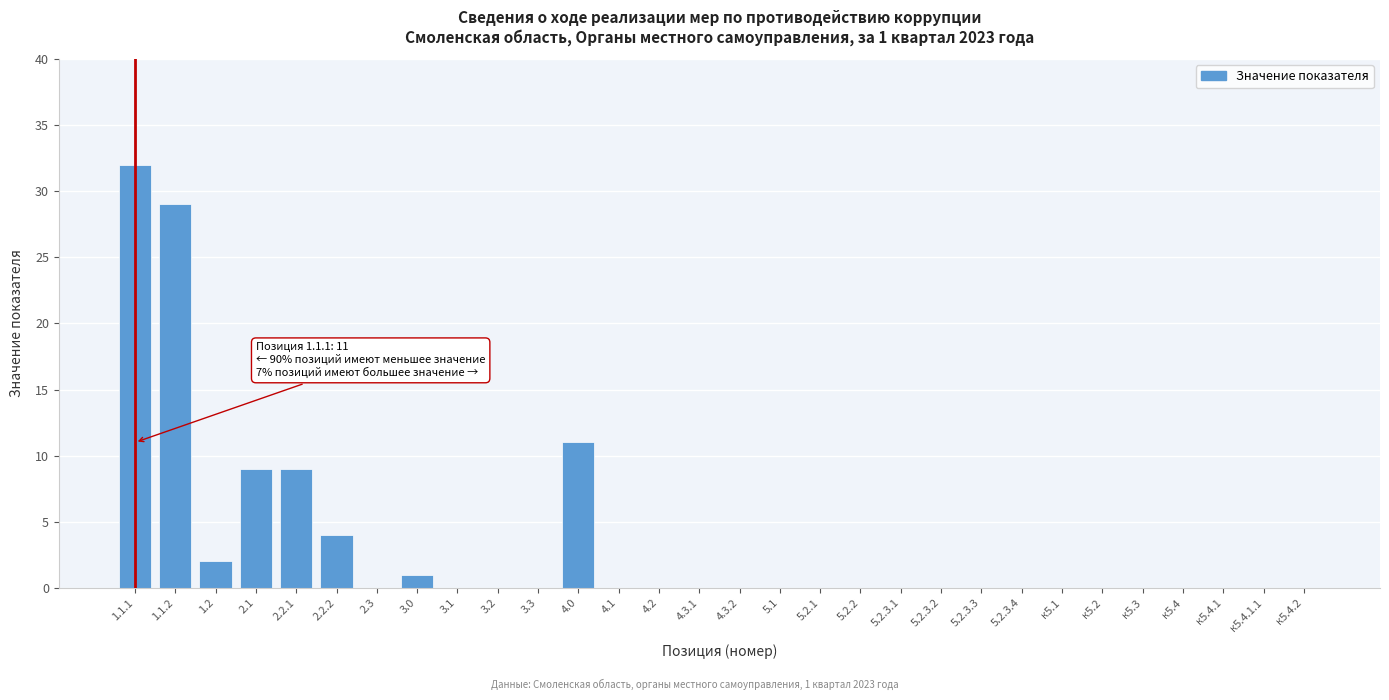

Reading right to left, transcribe all the data shown in this chart.

к5.4.2=0	к5.4.1.1=0	к5.4.1=0	к5.4=0	к5.3=0	к5.2=0	к5.1=0	5.2.3.4=0	5.2.3.3=0	5.2.3.2=0	5.2.3.1=0	5.2.2=0	5.2.1=0	5.1=0	4.3.2=0	4.3.1=0	4.2=0	4.1=0	4.0=11	3.3=0	3.2=0	3.1=0	3.0=1	2.3=0	2.2.2=4	2.2.1=9	2.1=9	1.2=2	1.1.2=29	1.1.1=32